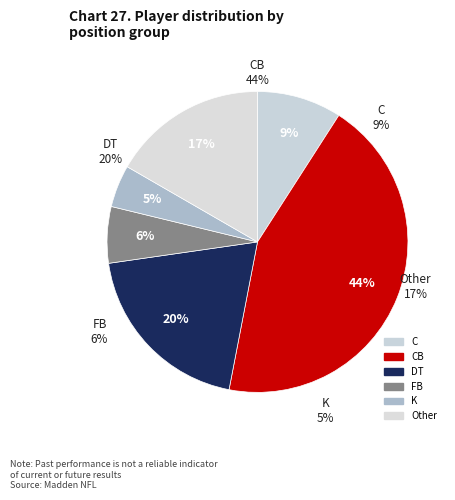

Count the number of slices in the pie.

6